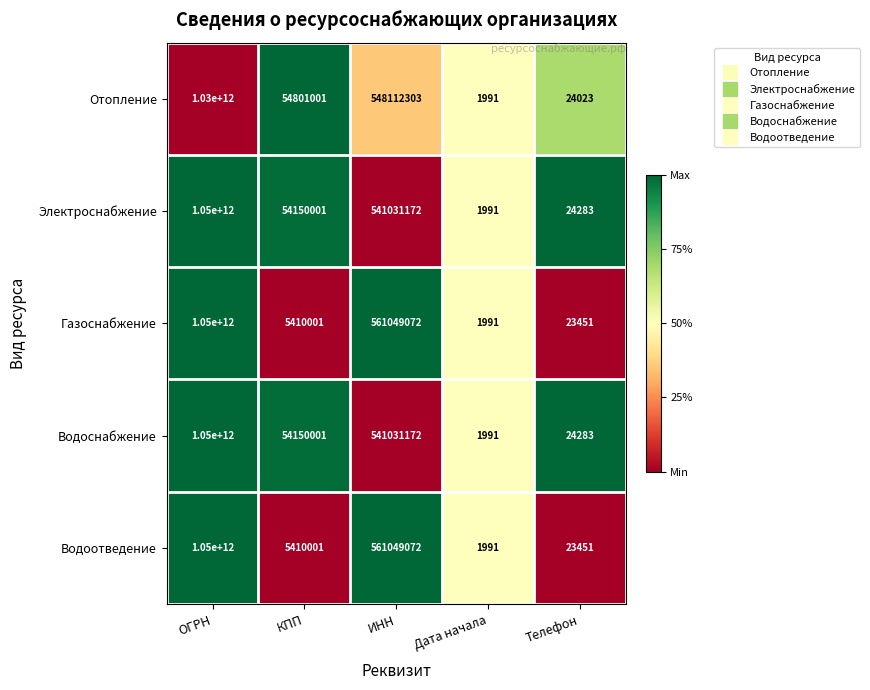

The Электроснабжение series shows 356274430552 at ОГРН. True or false?

False